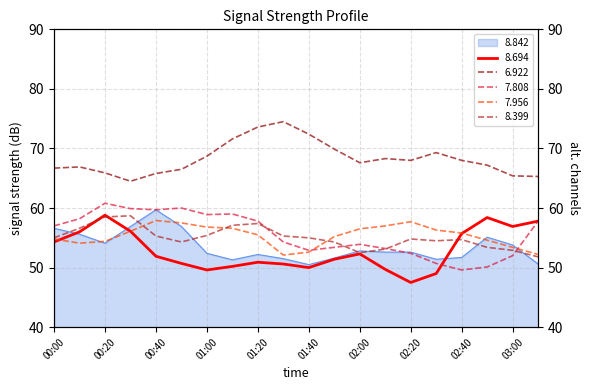

List the labels in order of 6.922 value, largest first.

01:30, 01:20, 01:40, 01:10, 01:50, 02:30, 01:00, 02:10, 02:20, 02:40, 02:00, 02:50, 00:10, 00:00, 00:50, 00:20, 00:40, 03:00, 03:10, 00:30